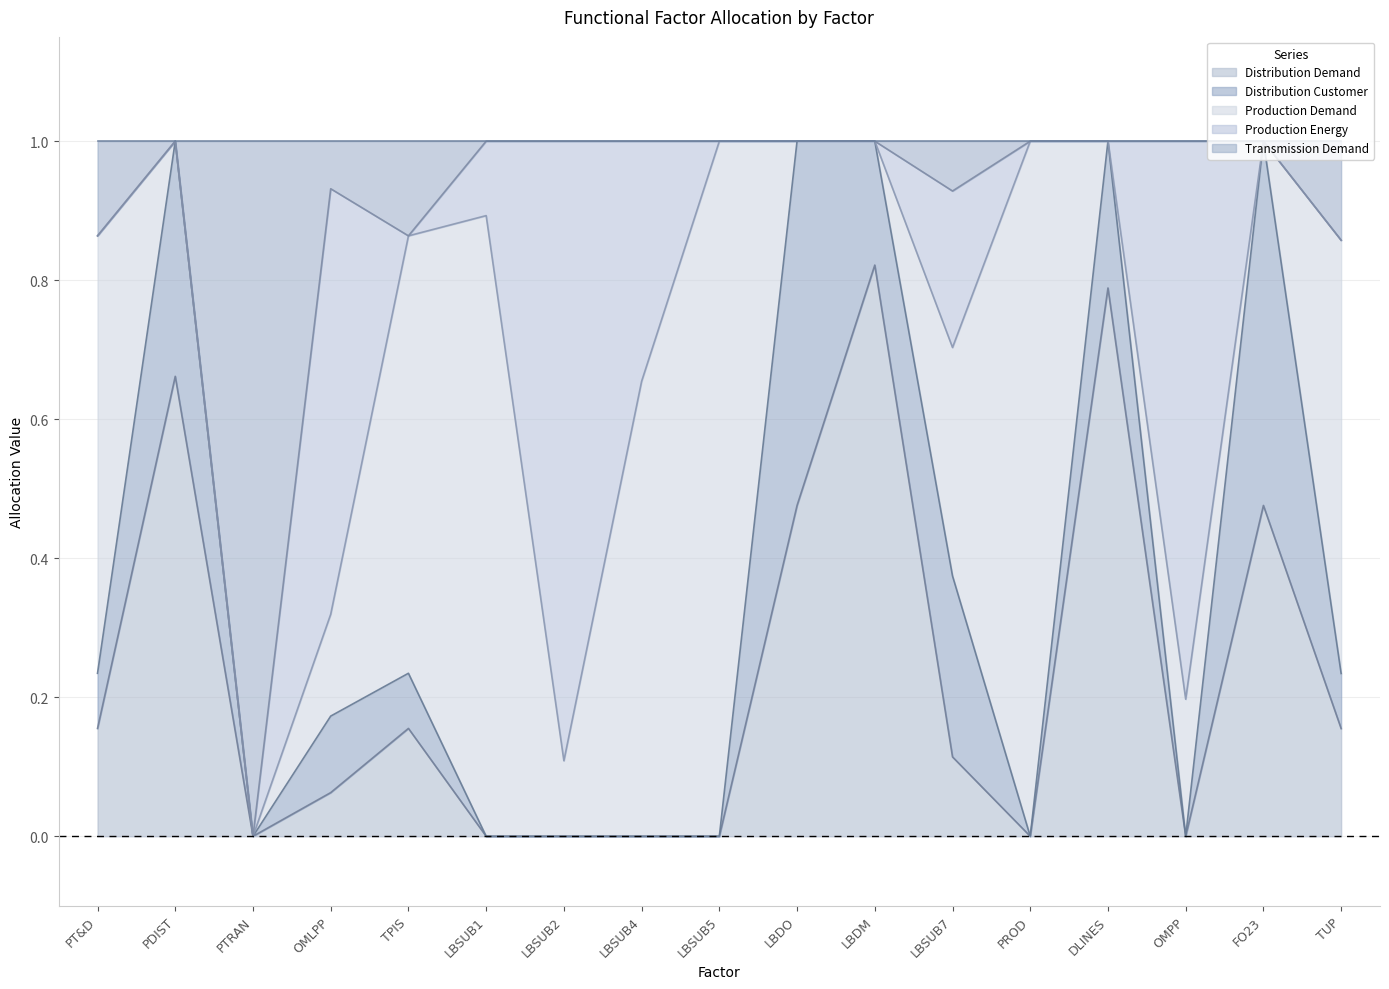

The Distribution Demand series shows 0.0 at LBSUB5. True or false?

True